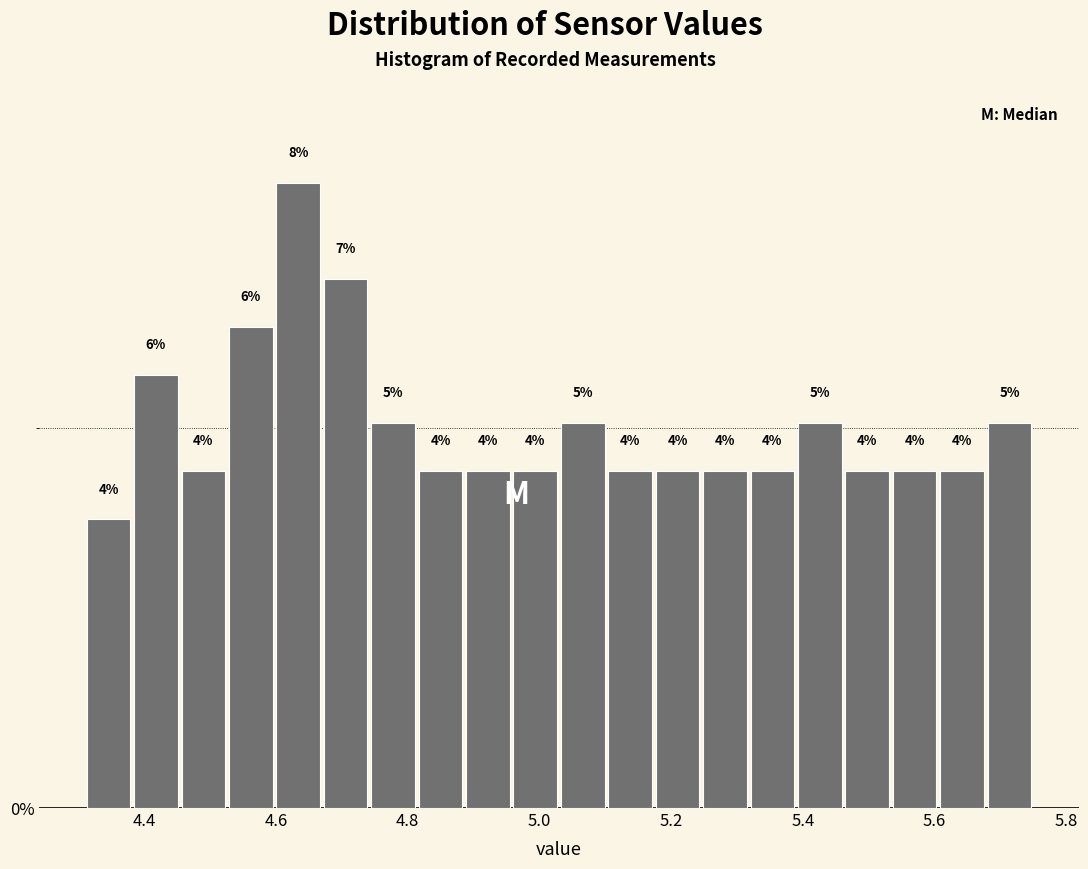

Read against the x-axis, roughly where is the centre of the tallest bar?

4.64